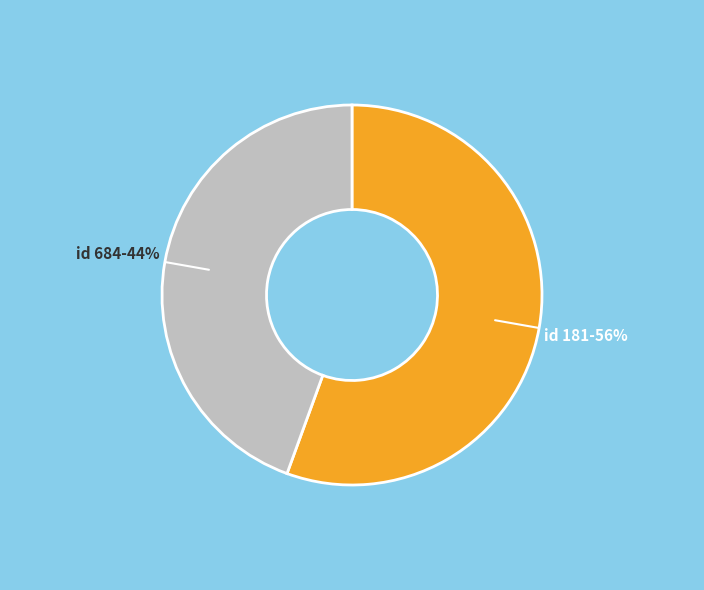

Rank the categories by value from lowest to highest.

id 684, id 181